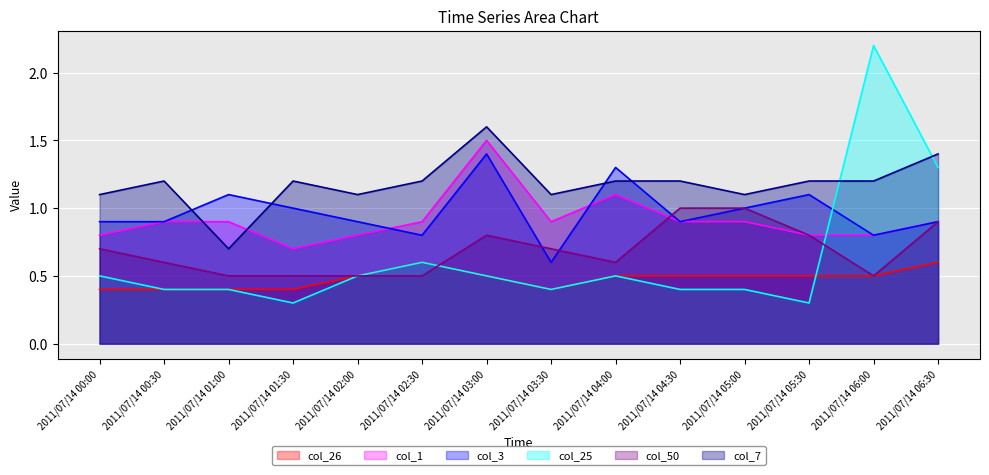

Where is the first local maximum for col_1?

2011/07/14 03:00